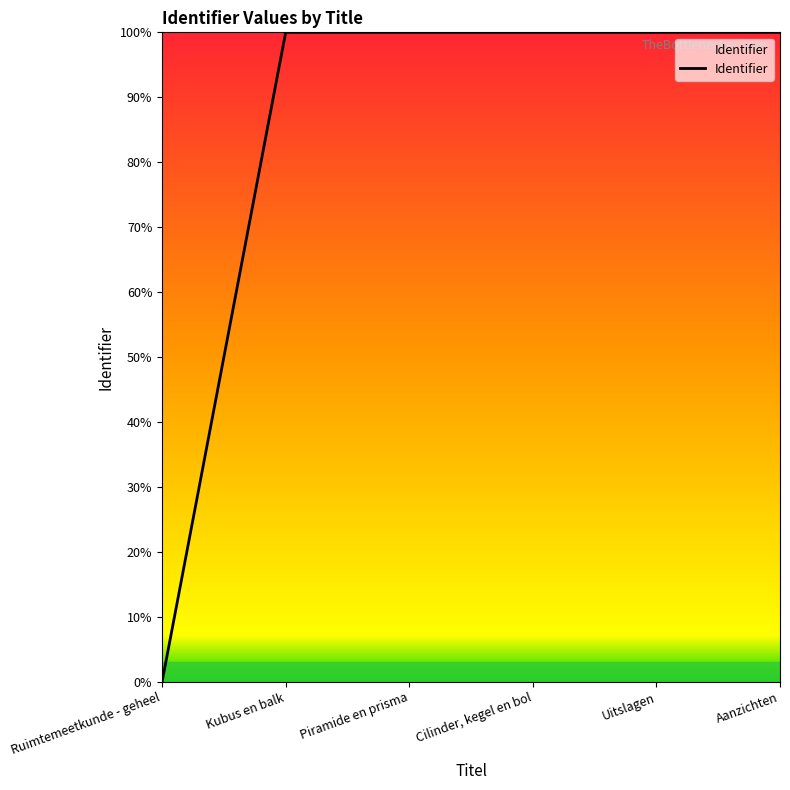

Does the chart display data point markers on the line(s)?

No